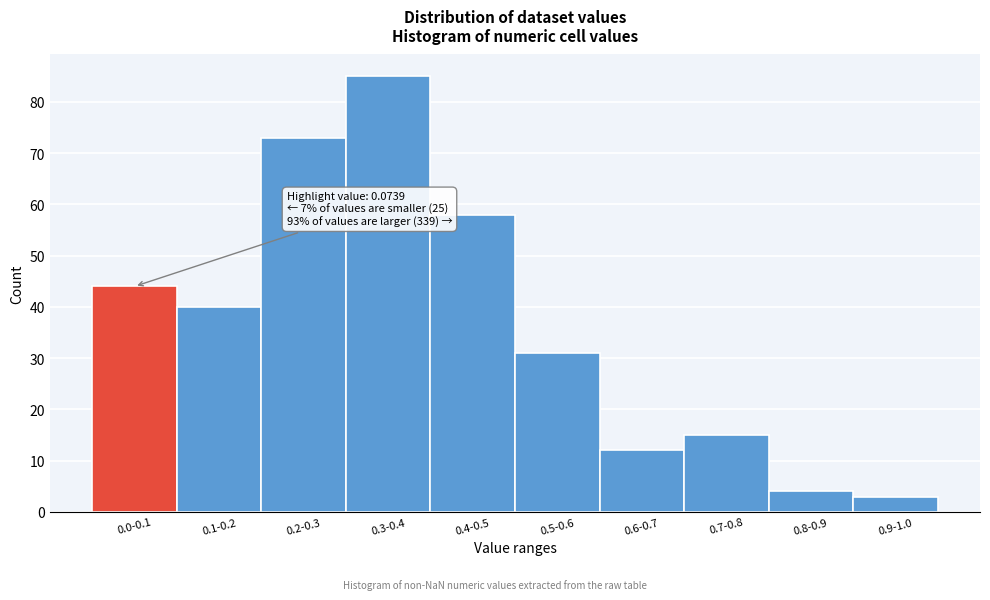

Reading left to right, list all the values displayed in this chart.

0.0-0.1=44	0.1-0.2=40	0.2-0.3=73	0.3-0.4=85	0.4-0.5=58	0.5-0.6=31	0.6-0.7=12	0.7-0.8=15	0.8-0.9=4	0.9-1.0=3